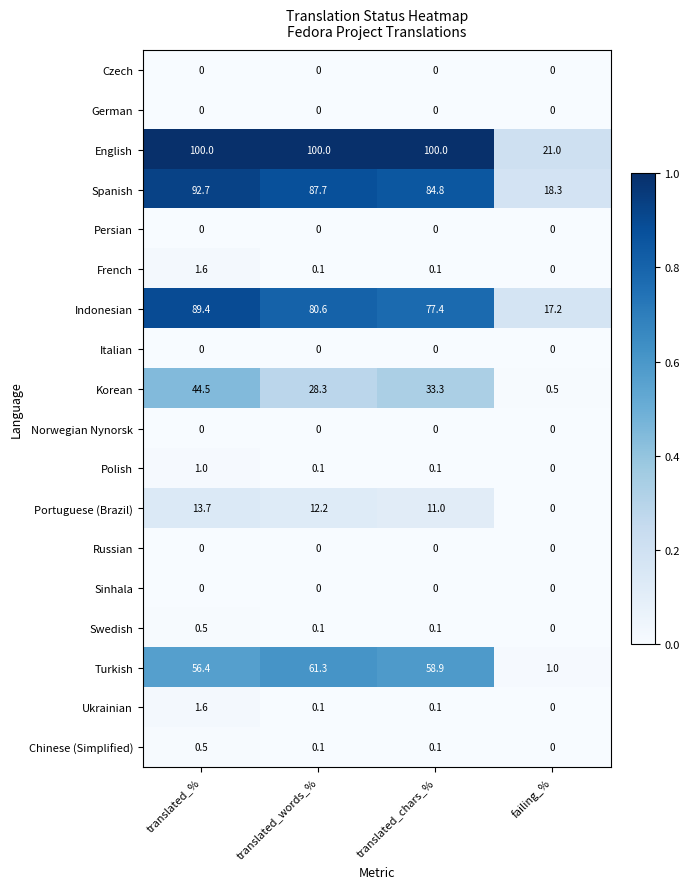

Rank the categories by Turkish value from lowest to highest.

failing_%, translated_%, translated_chars_%, translated_words_%